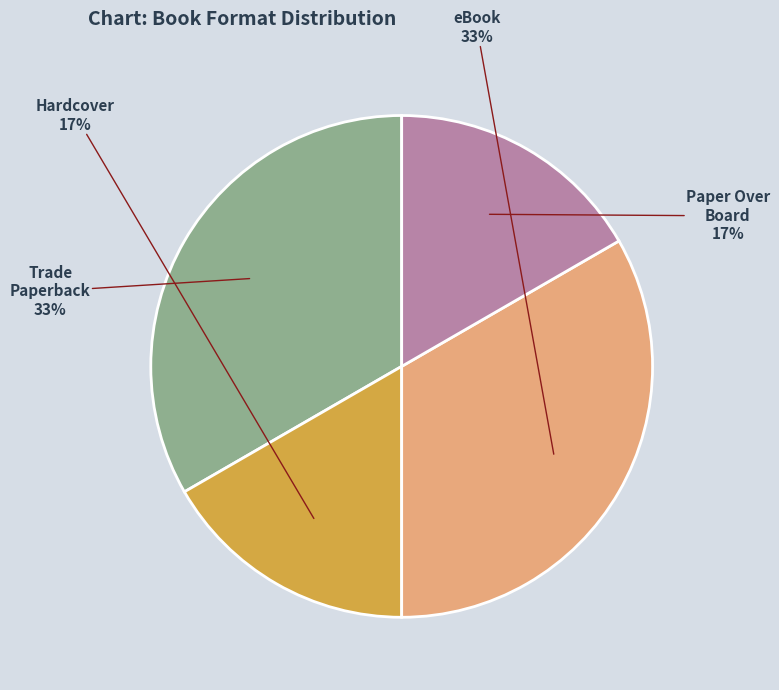

Approximately how many times larger is the value at eBook compared to Trade Paperback?

1.0